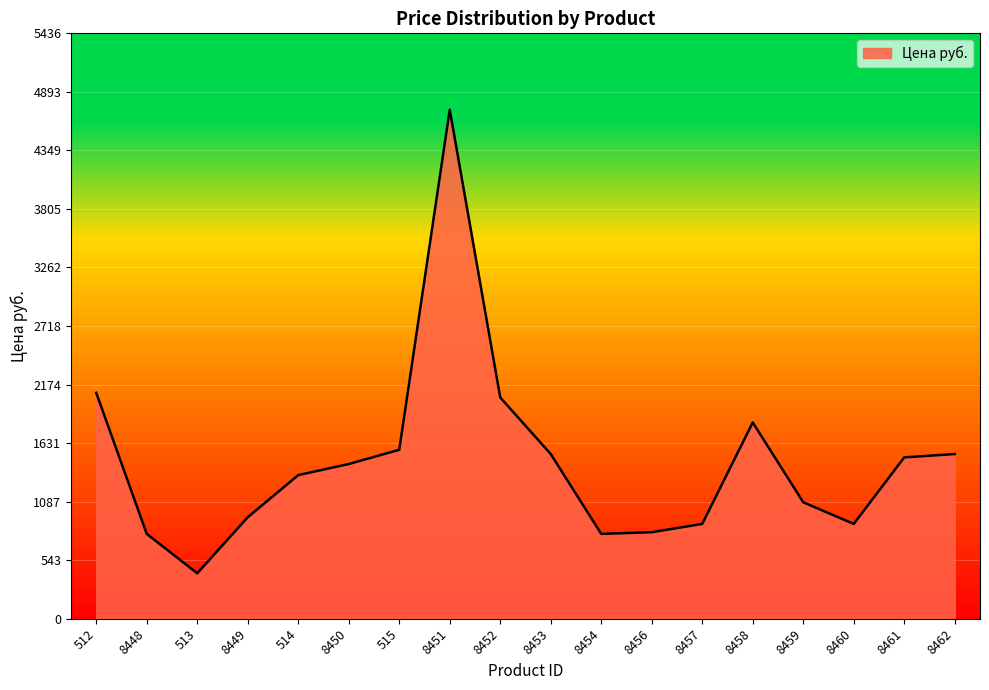

Is it true that the value at 8449 is 942.4?

True